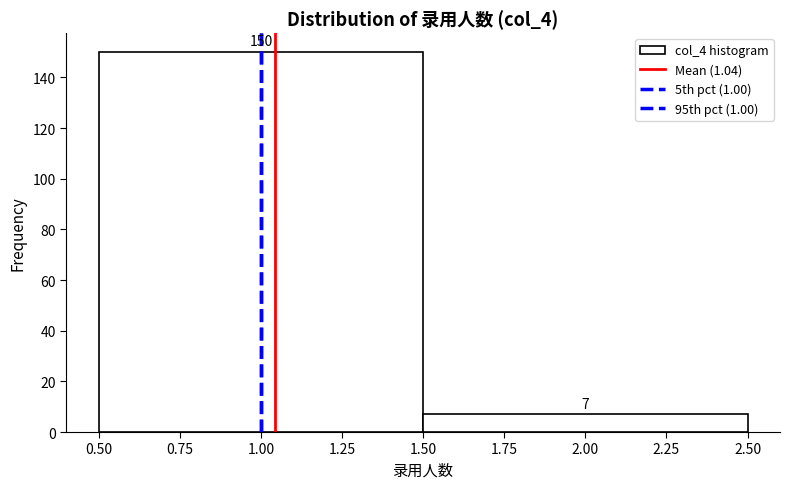

Reading left to right, list every bar in this chart as the range it spans on the x-axis followed by its height.

0.50 to 1.50: 150
1.50 to 2.50: 7